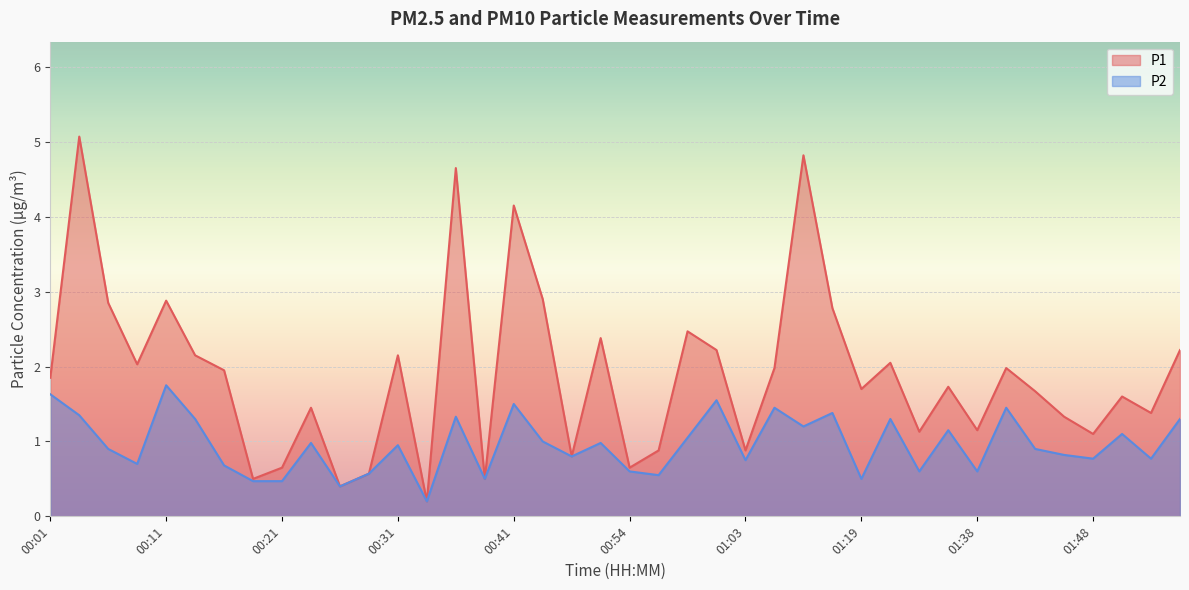

What is the difference between the maximum and minimum values in the P2 series?

1.6